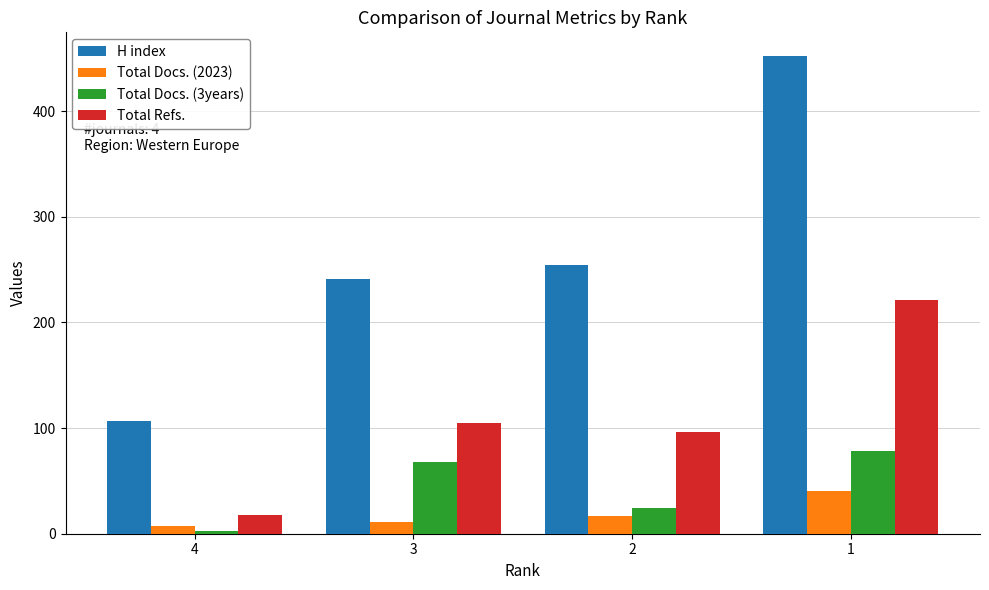

What are all the series names shown in the legend?

H index, Total Docs. (2023), Total Docs. (3years), Total Refs.